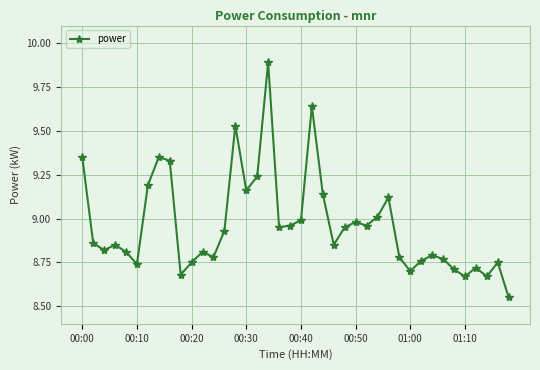

What is the maximum value shown in the chart?

9.9